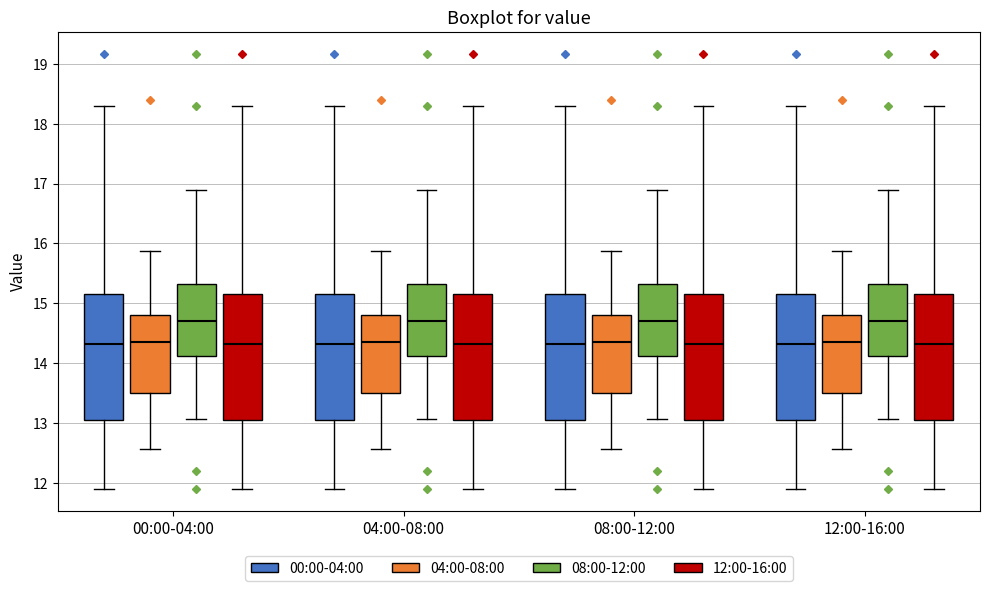

Reading left to right, transcribe this box plot: for each box, give where its median line is, the range the box spans, and where its two whiskers end, as read against the y-axis. The values are not printed on the chart, so give them approximately, as read against the axis.

00:00-04:00 (00:00-04:00): median 14.3, box 13.1 to 15.2, whiskers 11.9 to 18.3
00:00-04:00 (04:00-08:00): median 14.4, box 13.5 to 14.8, whiskers 12.6 to 15.9
00:00-04:00 (08:00-12:00): median 14.7, box 14.1 to 15.3, whiskers 13.1 to 16.9
00:00-04:00 (12:00-16:00): median 14.3, box 13.1 to 15.2, whiskers 11.9 to 18.3
04:00-08:00 (00:00-04:00): median 14.3, box 13.1 to 15.2, whiskers 11.9 to 18.3
04:00-08:00 (04:00-08:00): median 14.4, box 13.5 to 14.8, whiskers 12.6 to 15.9
04:00-08:00 (08:00-12:00): median 14.7, box 14.1 to 15.3, whiskers 13.1 to 16.9
04:00-08:00 (12:00-16:00): median 14.3, box 13.1 to 15.2, whiskers 11.9 to 18.3
08:00-12:00 (00:00-04:00): median 14.3, box 13.1 to 15.2, whiskers 11.9 to 18.3
08:00-12:00 (04:00-08:00): median 14.4, box 13.5 to 14.8, whiskers 12.6 to 15.9
08:00-12:00 (08:00-12:00): median 14.7, box 14.1 to 15.3, whiskers 13.1 to 16.9
08:00-12:00 (12:00-16:00): median 14.3, box 13.1 to 15.2, whiskers 11.9 to 18.3
12:00-16:00 (00:00-04:00): median 14.3, box 13.1 to 15.2, whiskers 11.9 to 18.3
12:00-16:00 (04:00-08:00): median 14.4, box 13.5 to 14.8, whiskers 12.6 to 15.9
12:00-16:00 (08:00-12:00): median 14.7, box 14.1 to 15.3, whiskers 13.1 to 16.9
12:00-16:00 (12:00-16:00): median 14.3, box 13.1 to 15.2, whiskers 11.9 to 18.3